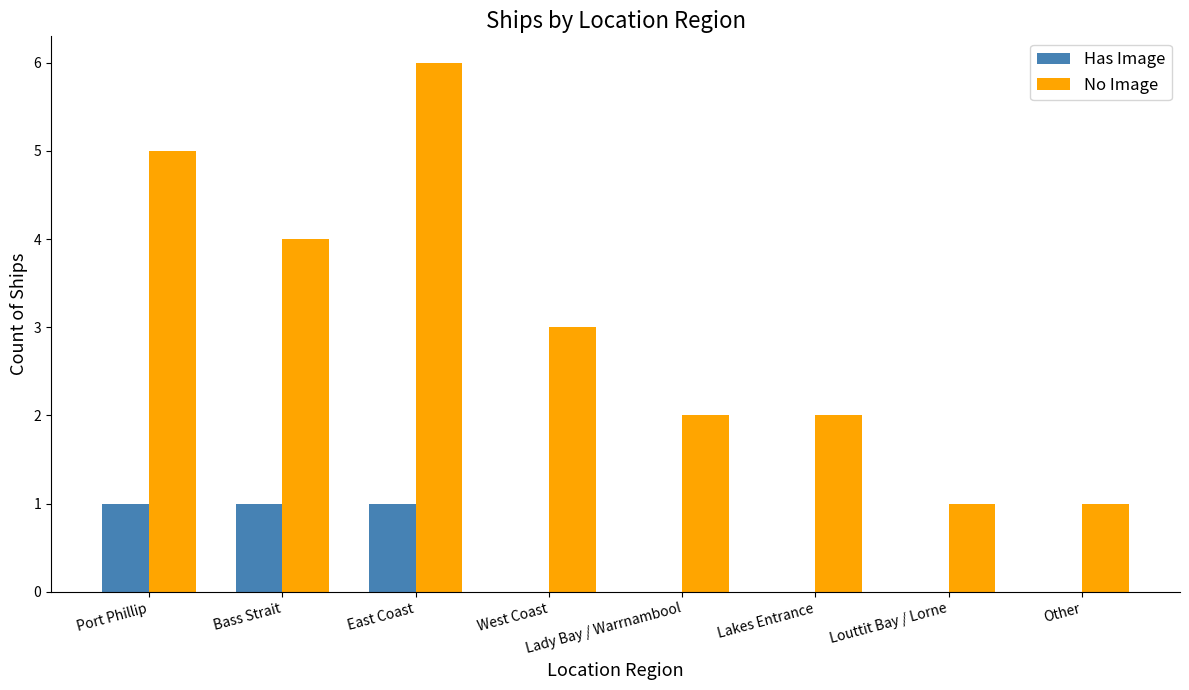

How many distinct data groups are displayed?

2